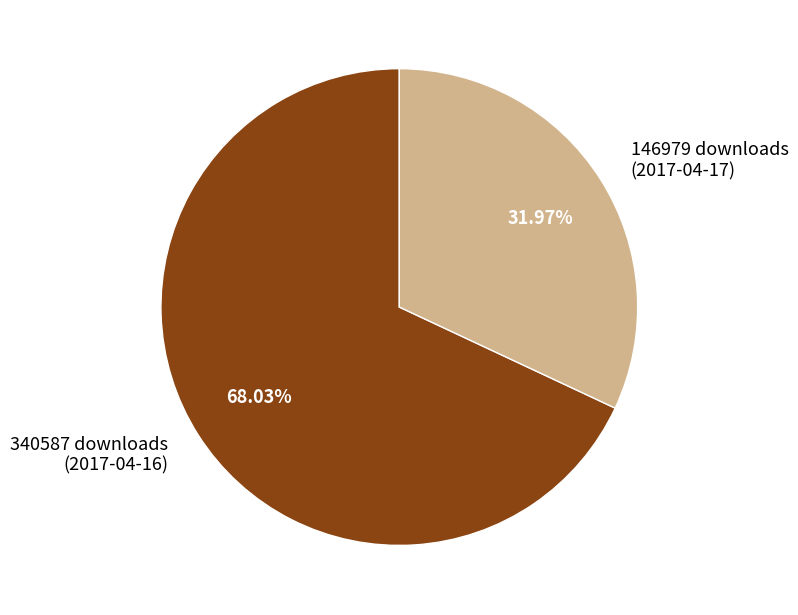

How many segments does this pie chart have?

2